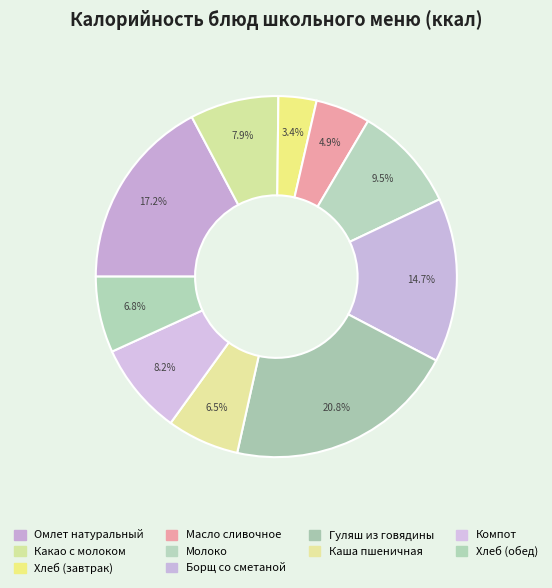

Count the number of slices in the pie.

10